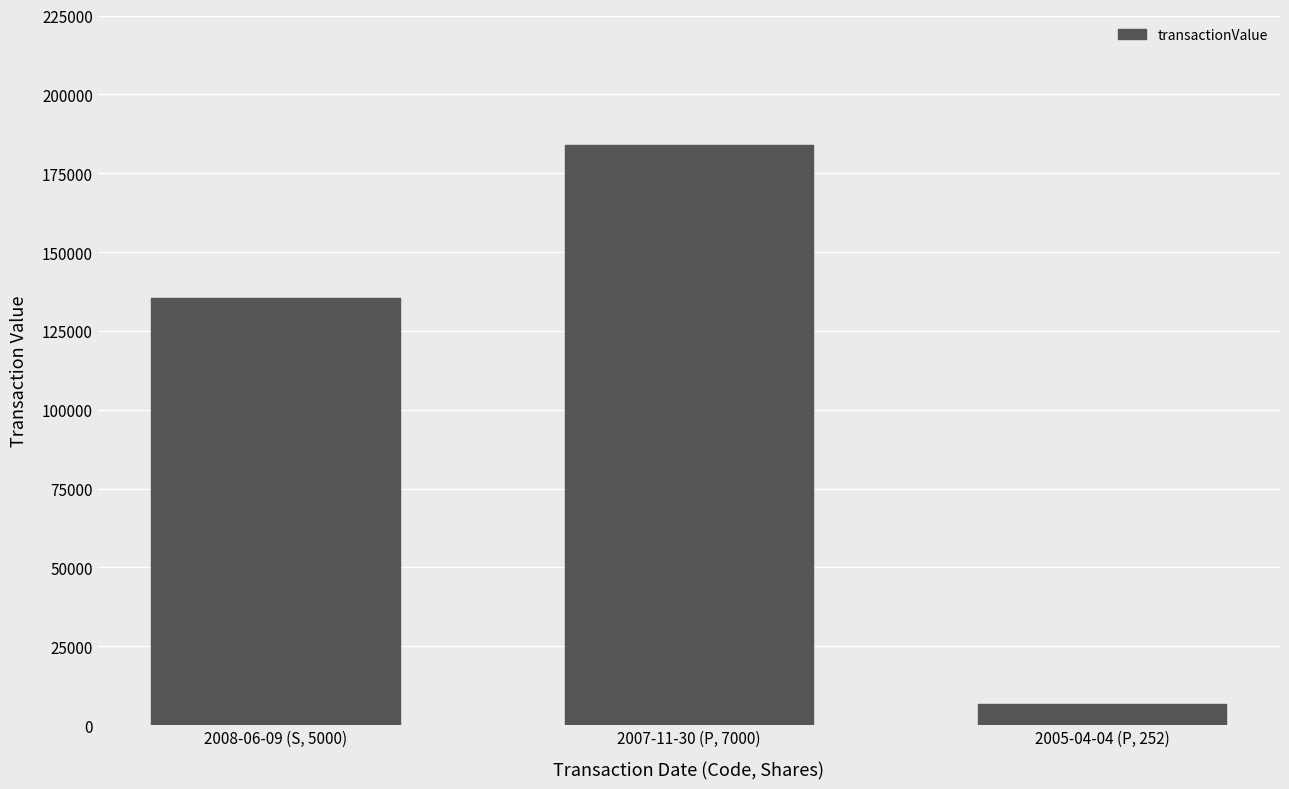

At which label is the value closest to 95412?

2008-06-09 (S, 5000)